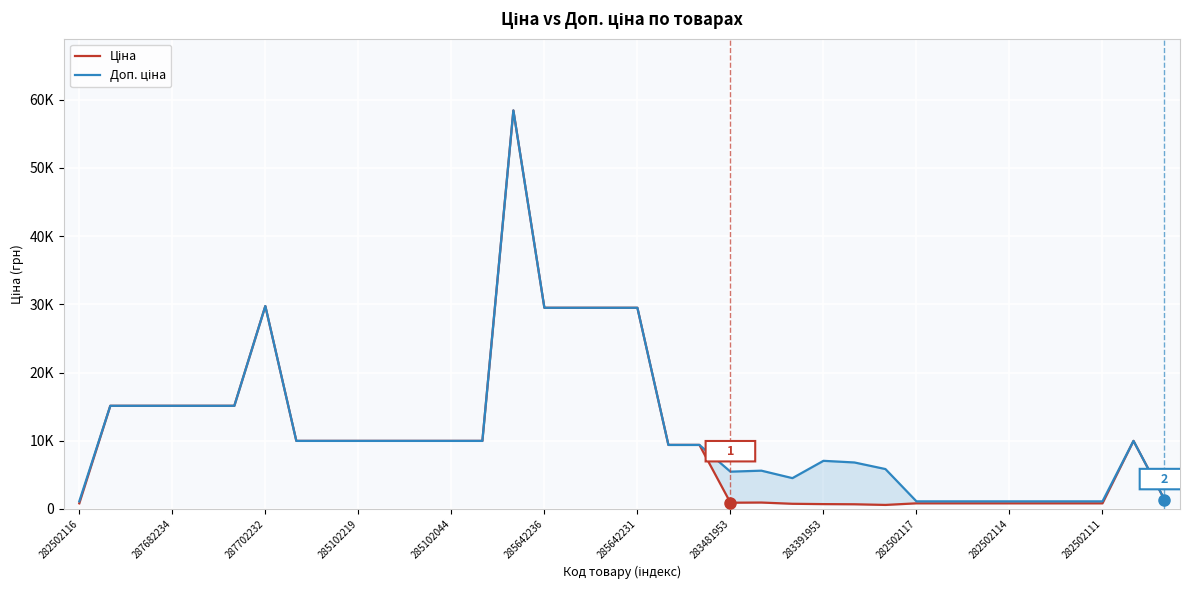

At how many categories does at least one series exceed 13453?

11